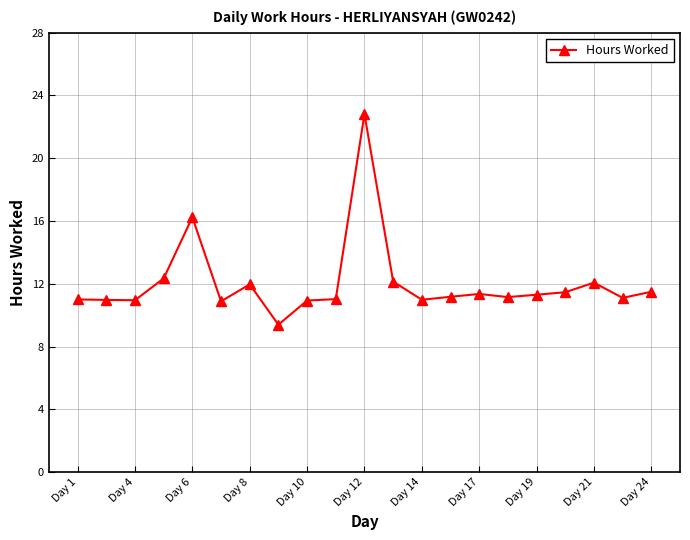

What is the value of the 4th point from the left?

12.3